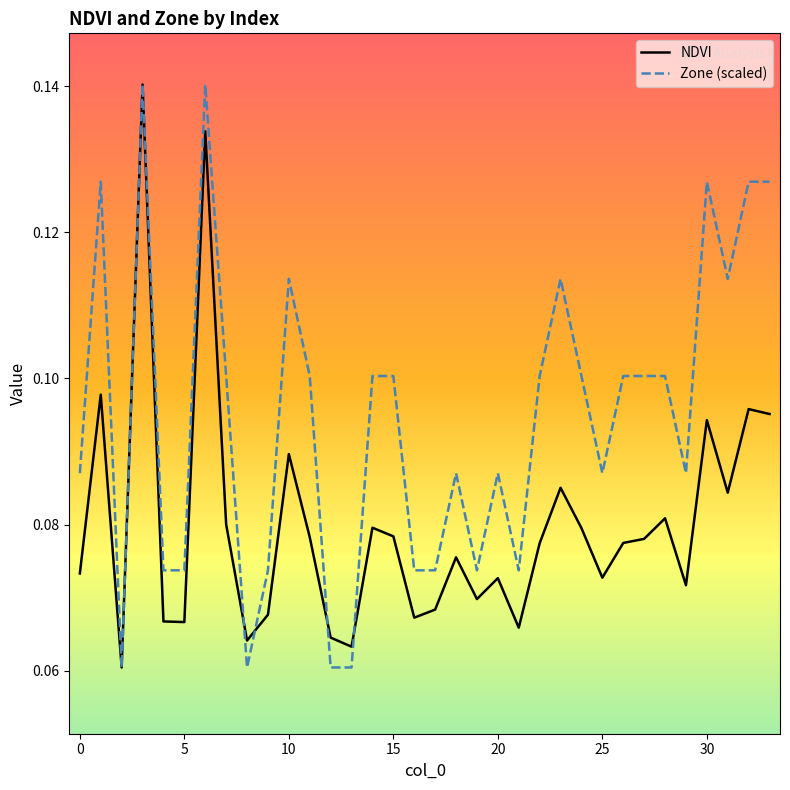

List the series in order of their overall mean, lowest first.

NDVI, Zone (scaled)